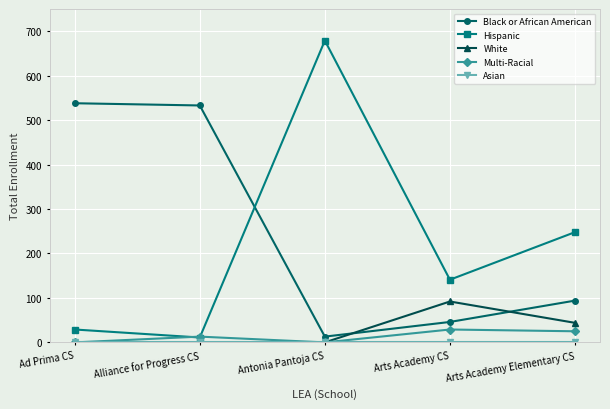

At which category is the sum across all series the highest?

Antonia Pantoja CS